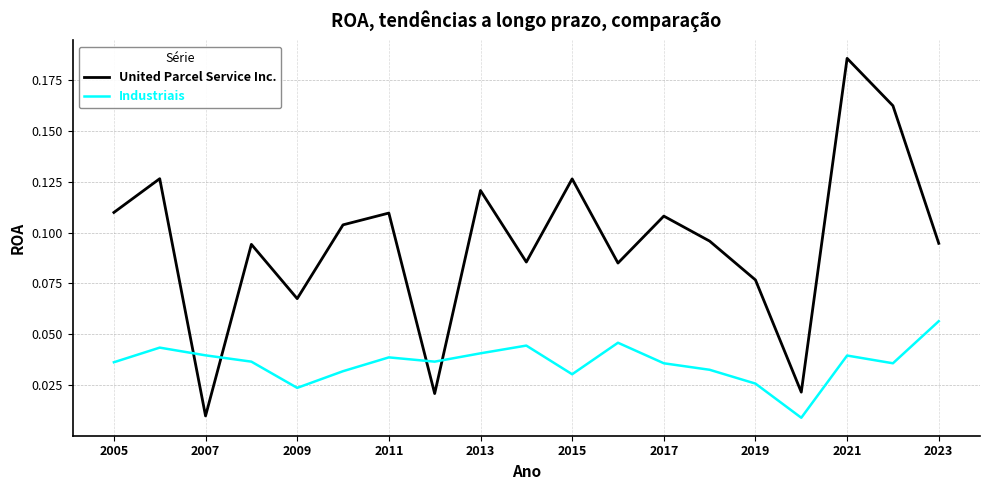

Which series ends up on top after the final intersection of United Parcel Service Inc. and Industriais?

United Parcel Service Inc.